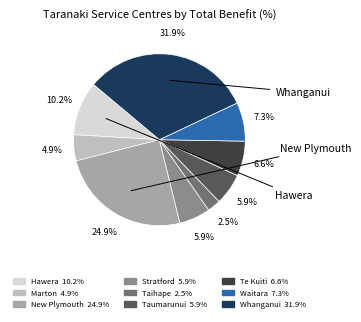

What is the ratio of the value at Whanganui to the value at New Plymouth?

1.3